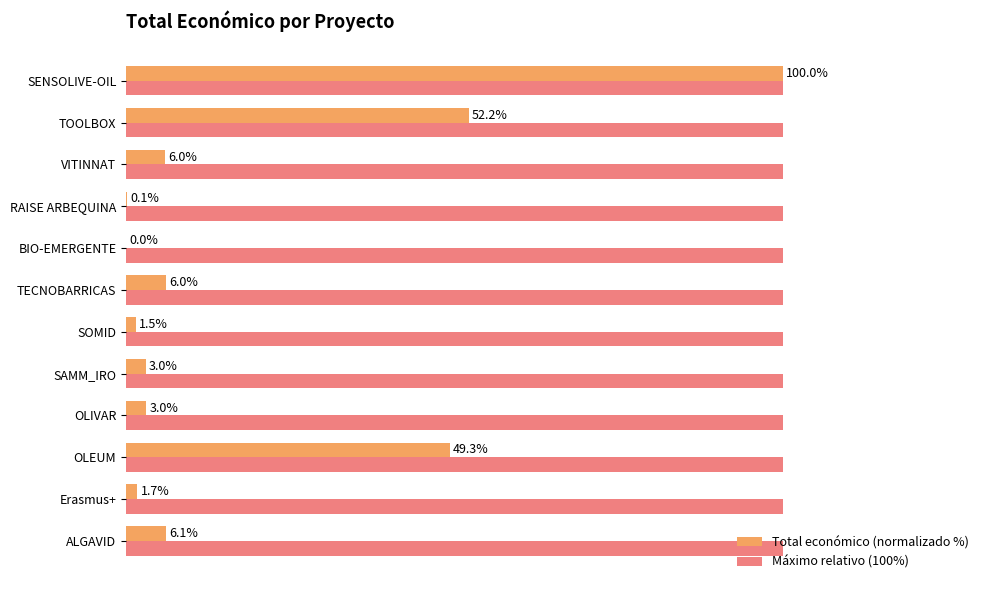

Which series has the largest total across all categories?

Máximo relativo (100%)